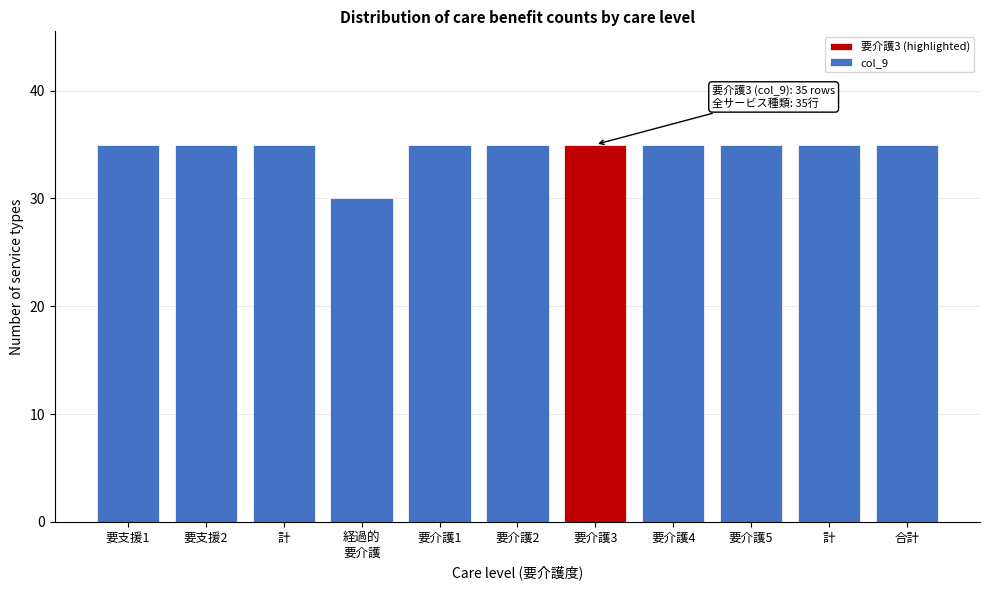

How many bars are there in total?

11